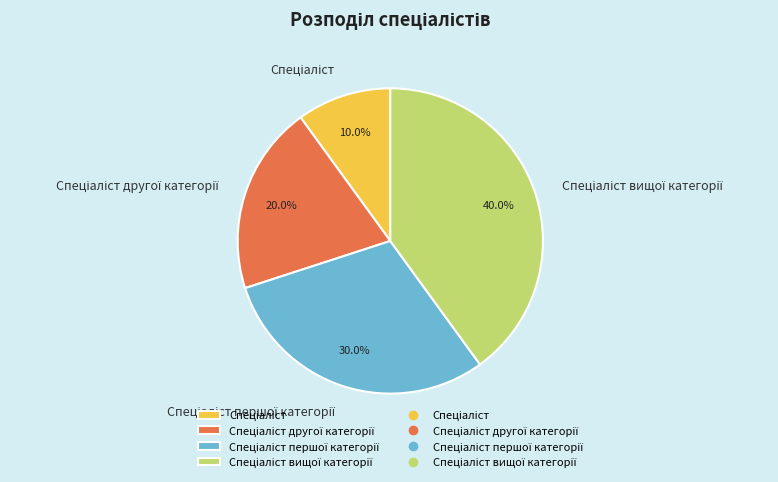

Is there any slice that represents more than half of the pie?

No